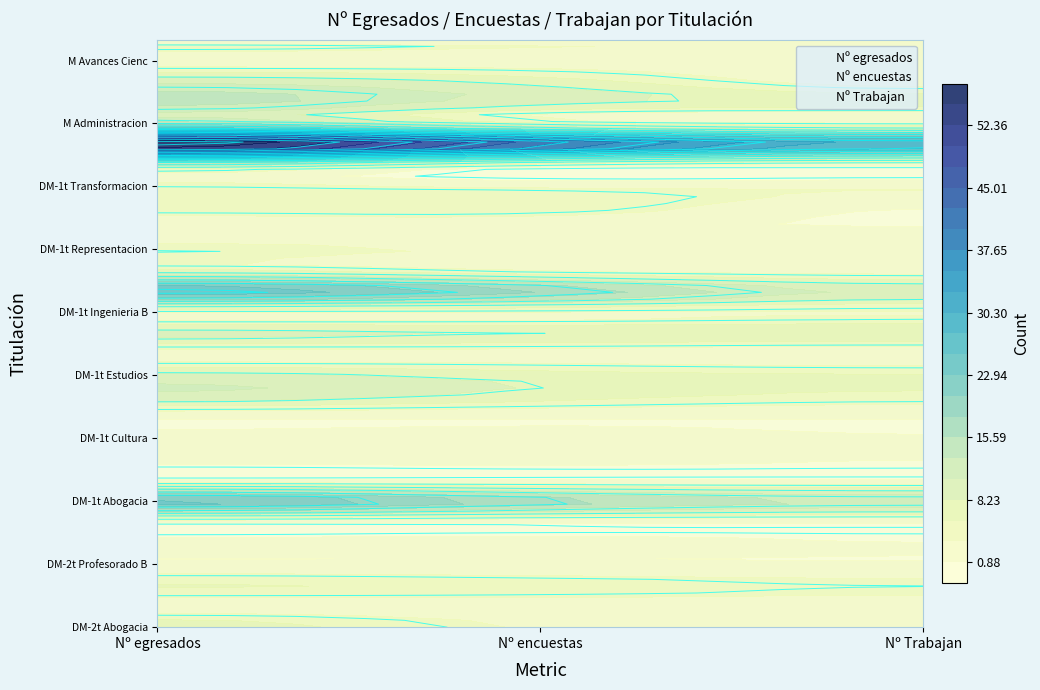

List the series in order of their peak value, highest first.

Nº egresados, Nº encuestas, Nº Trabajan